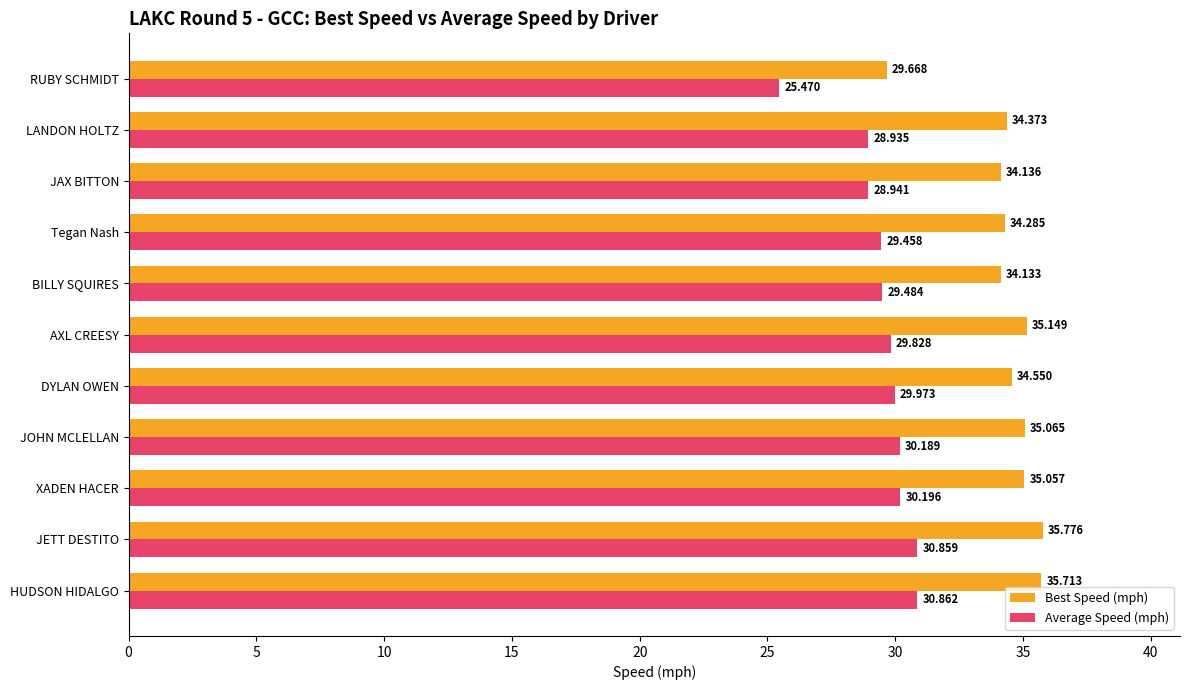

What is the sum of all Best Speed (mph) values?

377.9